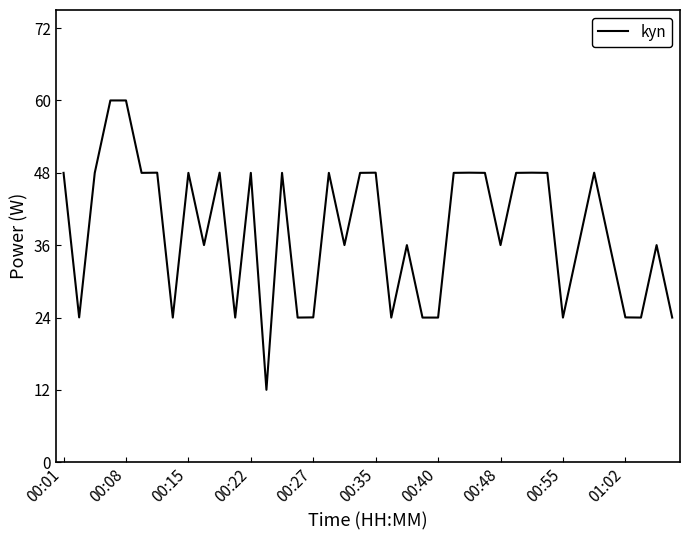

What is the maximum value shown in the chart?

60.0